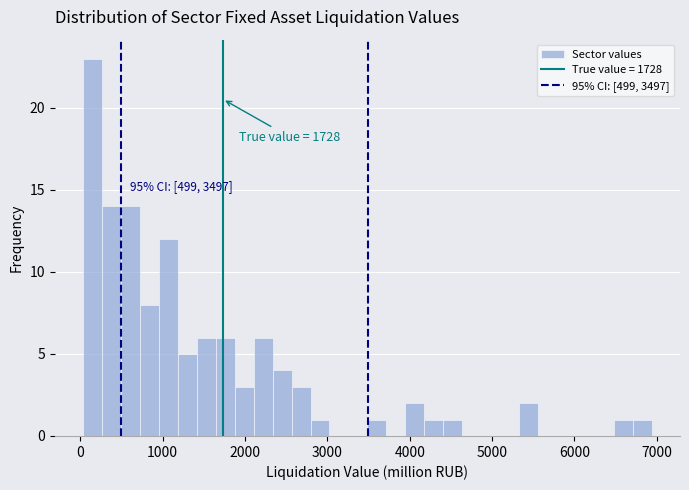

Read against the x-axis, roughly where is the centre of the tallest bar?

200